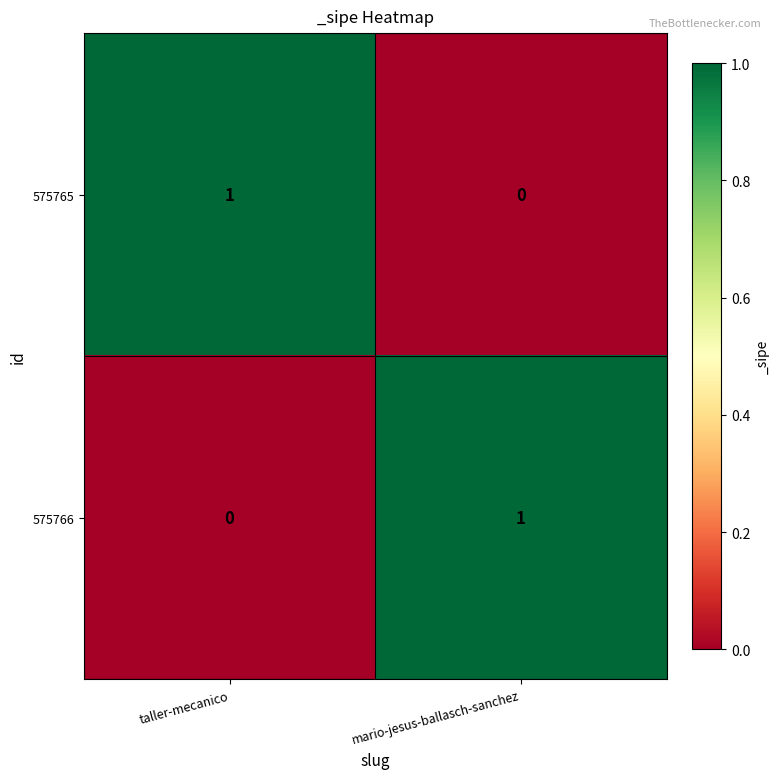

At which label is 575765 closest to 0?

mario-jesus-ballasch-sanchez